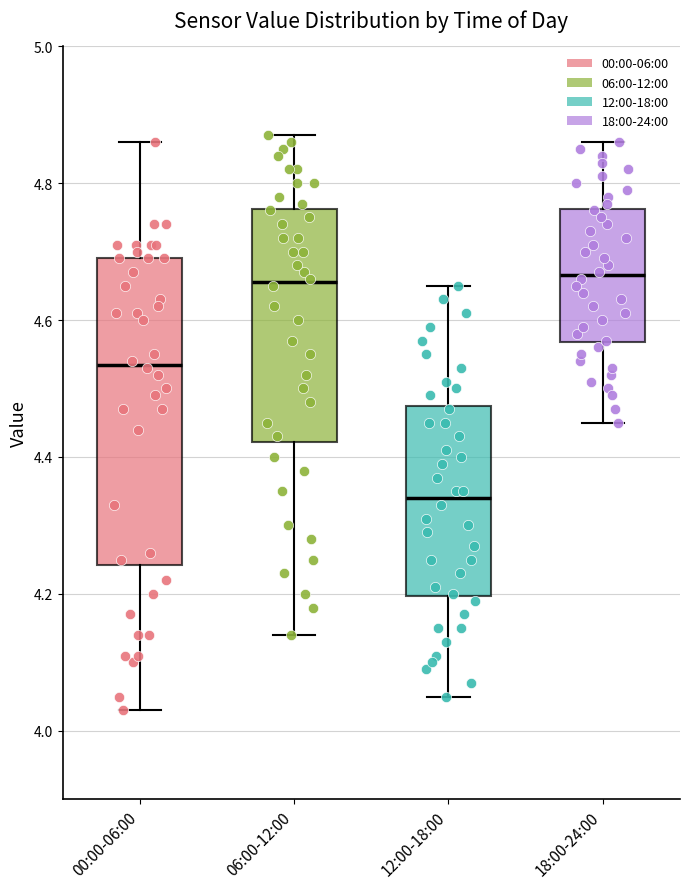

Comparing the boxes themselves (not the whiskers), which one is the tallest?

00:00-06:00